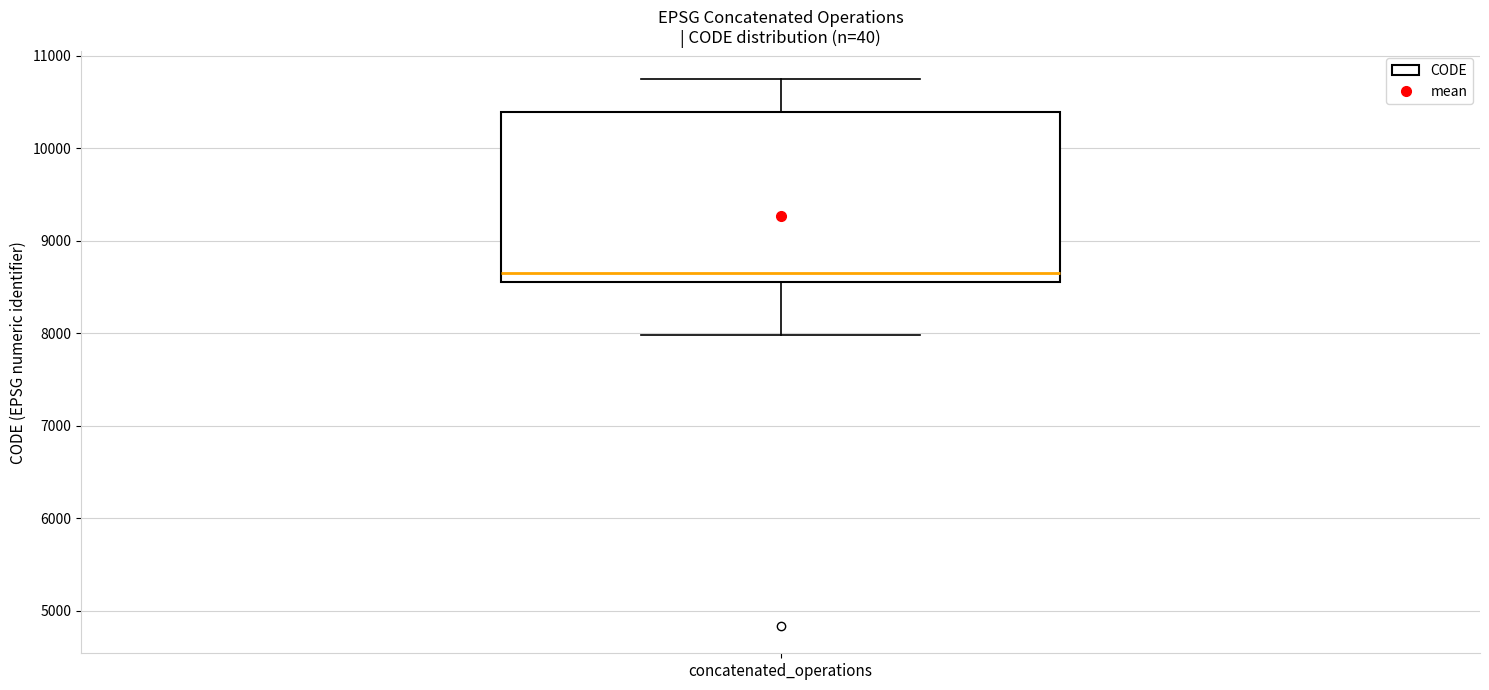

Read this box plot against the y-axis: the position of the median line, the range covered by the box, and the ends of both whiskers. The values are not printed on the chart, so give them approximately, as read against the axis.

median 8700, box 8600 to 10400, whiskers 8000 to 10800